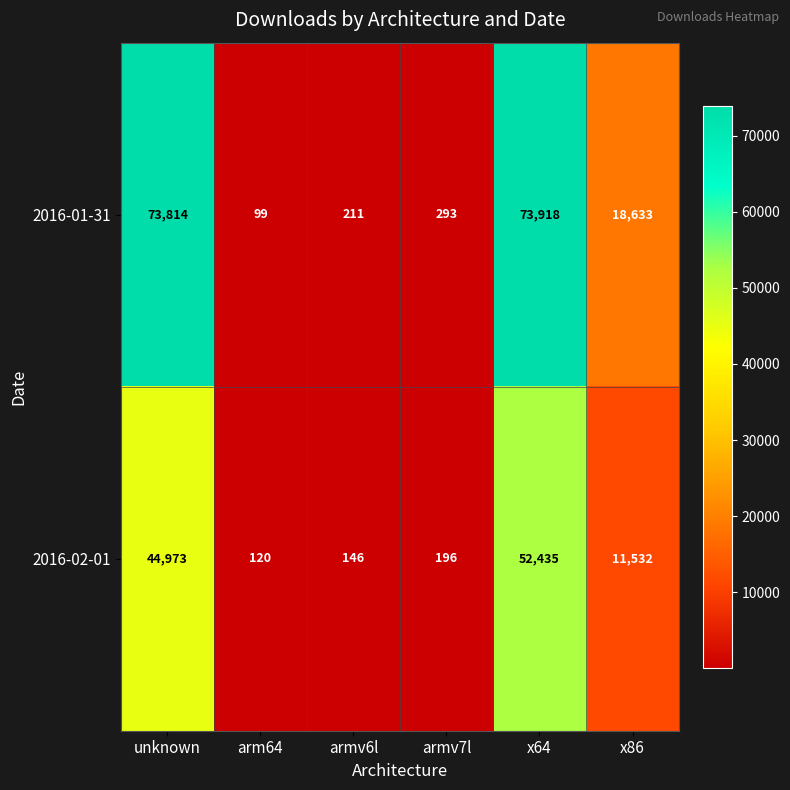

Rank the series at armv6l from highest to lowest value.

2016-01-31, 2016-02-01